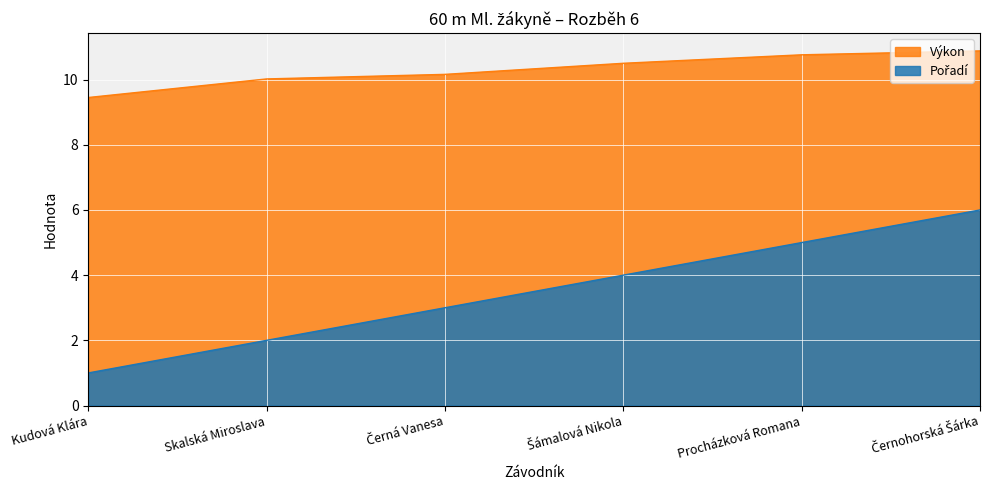

What is the sum of the Výkon values at Černá Vanesa and Černohorská Šárka?

21.0